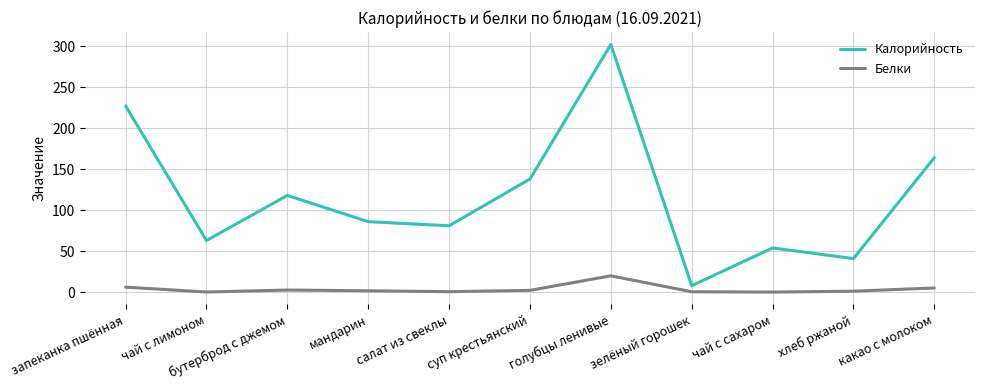

What are all the series names shown in the legend?

Калорийность, Белки